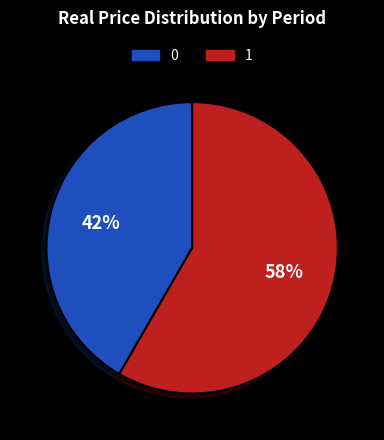

Count the number of slices in the pie.

2